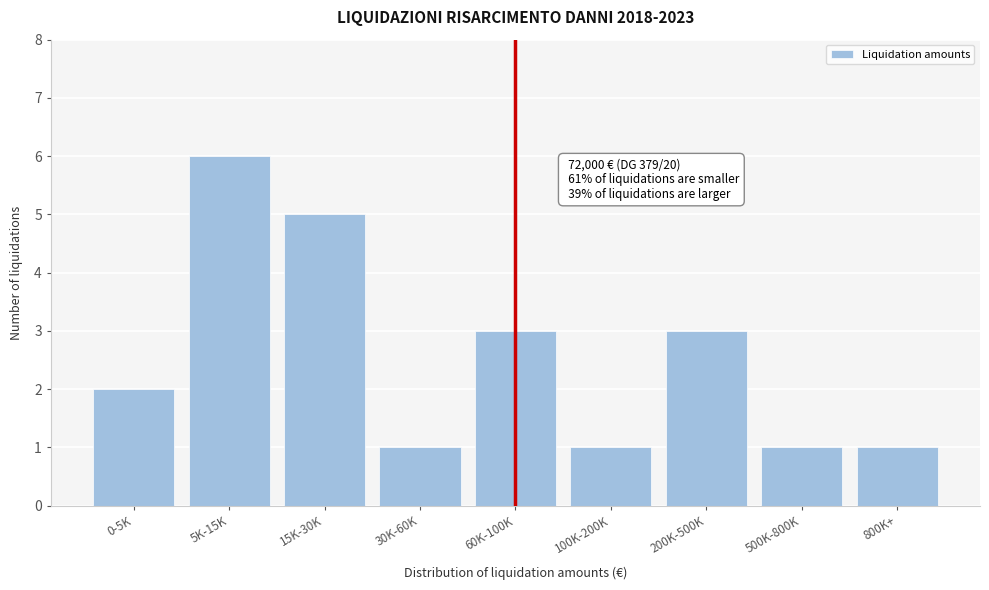

Reading left to right, transcribe all the data shown in this chart.

2	6	5	1	3	1	3	1	1